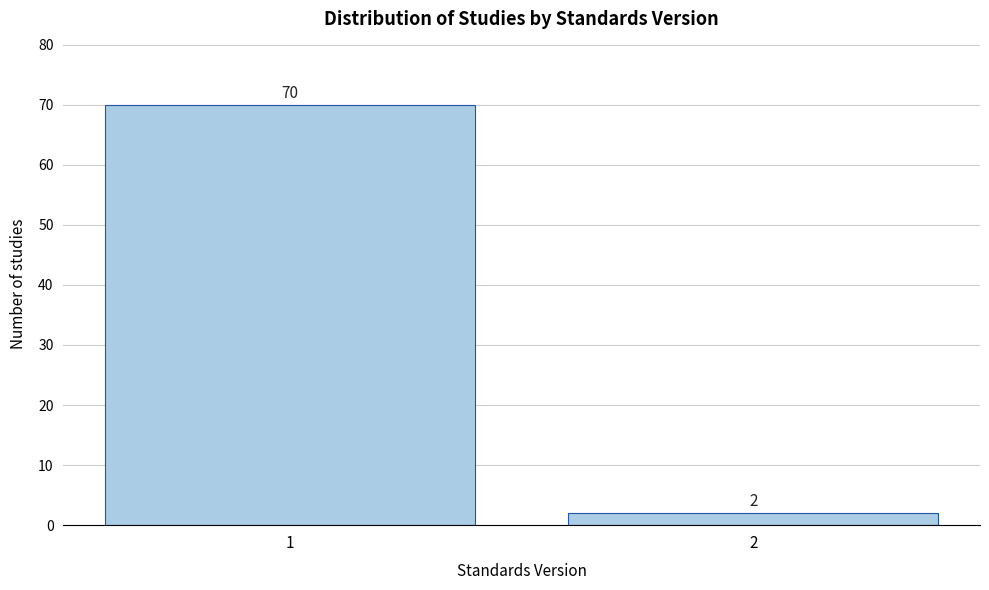

Reading left to right, what are all the values shown in this chart?

70	2